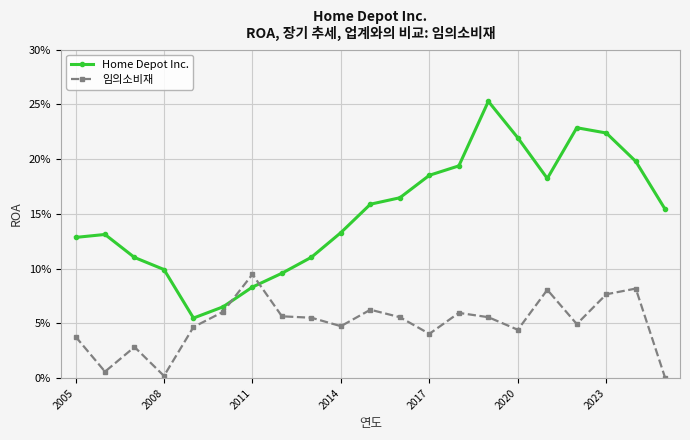

In Home Depot Inc., how many points are higher than both neighbors (excluding endpoints)?

3